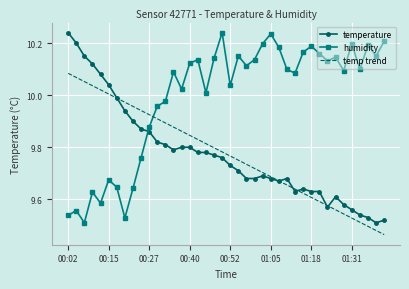

Which series has the largest total across all categories?

humidity